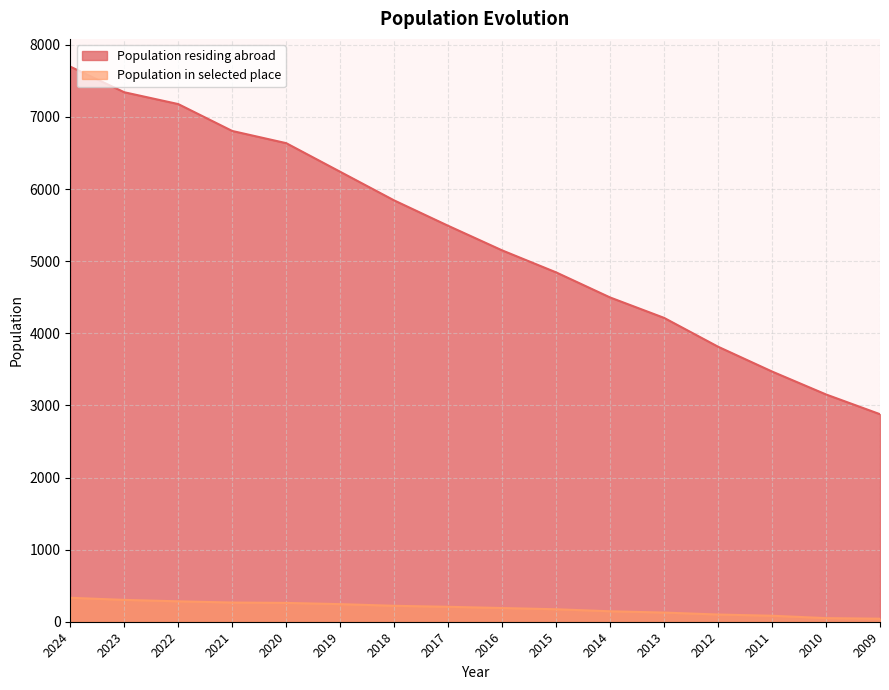

True or false: Population in selected place and Population residing abroad intersect in this chart.

False